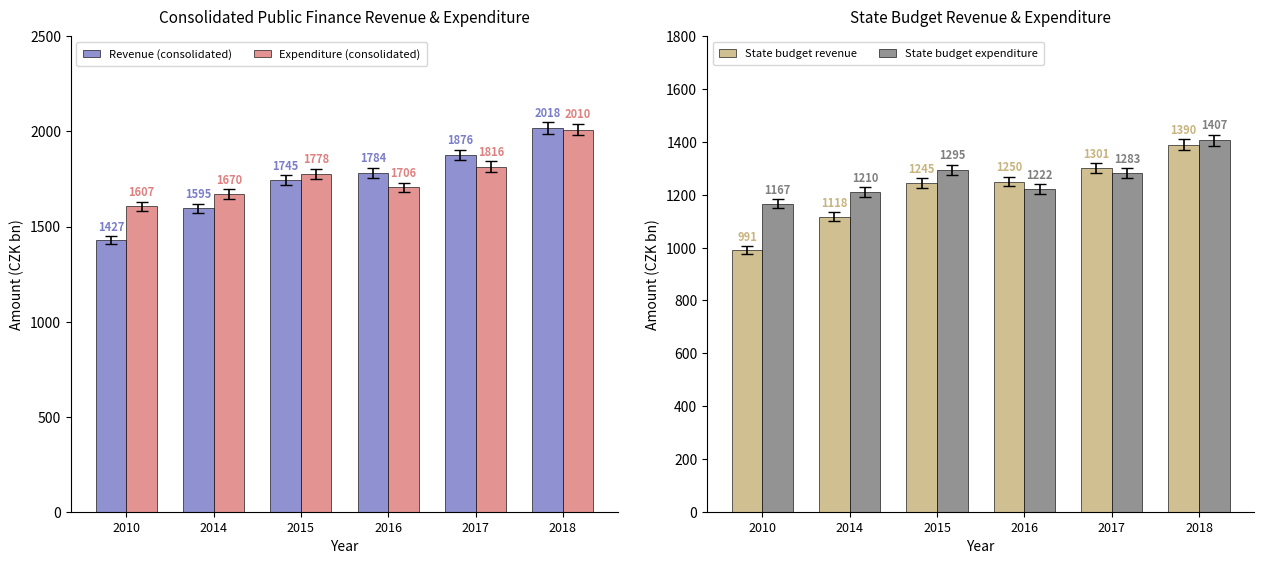

What is the total value across all series at 2014?

5593.5